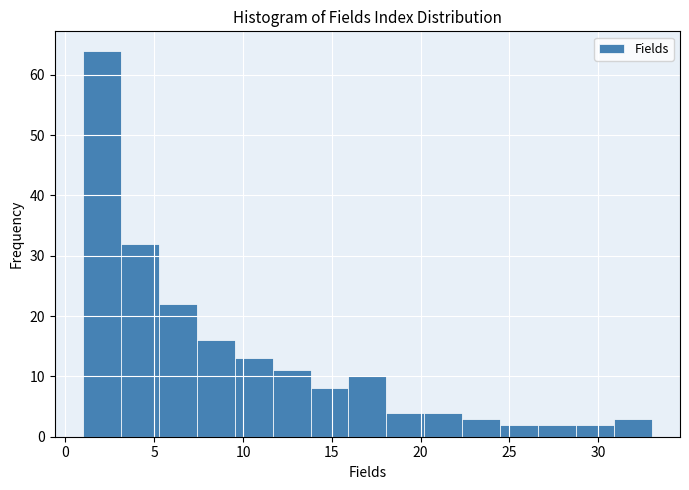

Reading left to right, list every bar in this chart as the range it spans on the x-axis followed by its height. Neither the bar edges nor the heights are printed on the chart, so give them approximately, as read against the axes.

1.0 to 3.0: 64
3.0 to 5.5: 32
5.5 to 7.5: 22
7.5 to 9.5: 16
9.5 to 11.5: 13
11.5 to 14.0: 11
14.0 to 16.0: 8
16.0 to 18.0: 10
18.0 to 20.0: 4
20.0 to 22.5: 4
22.5 to 24.5: 3
24.5 to 26.5: 2
26.5 to 28.5: 2
28.5 to 31.0: 2
31.0 to 33.0: 3